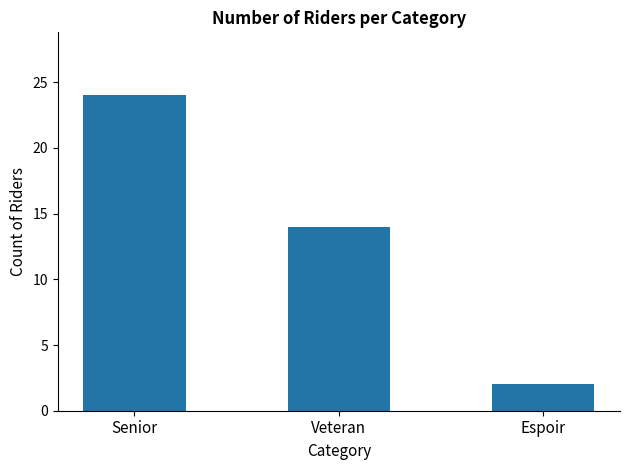

How many data points are less than 14?

1